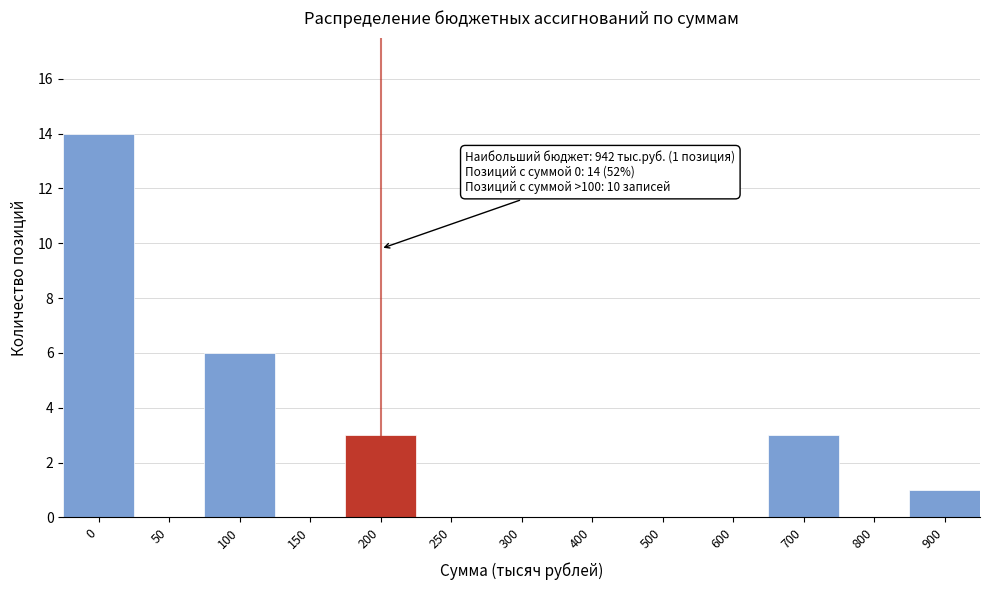

Reading left to right, extract all data points from this chart.

0=14	50=0	100=6	150=0	200=3	250=0	300=0	400=0	500=0	600=0	700=3	800=0	900=1